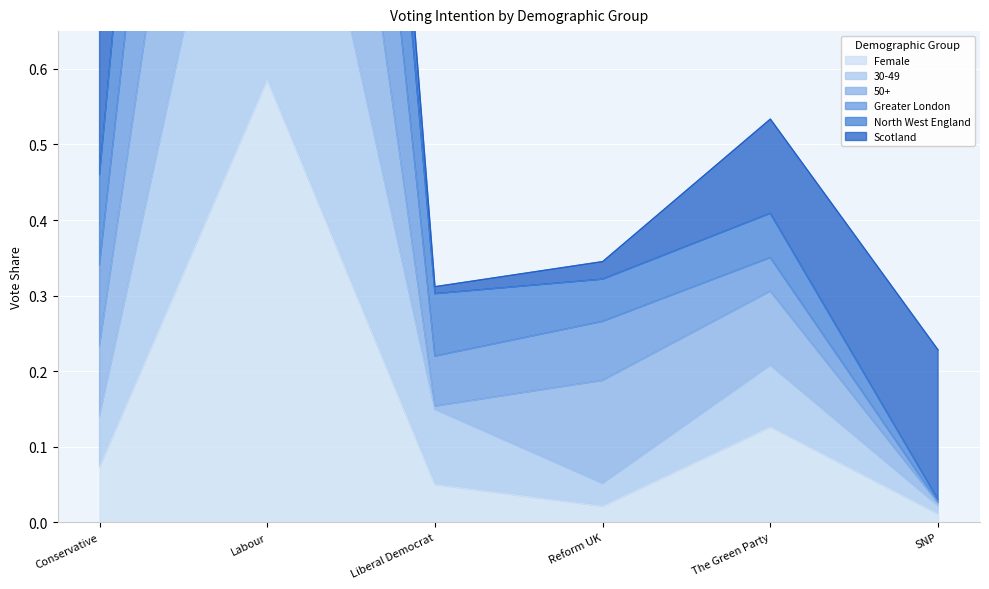

True or false: Greater London has more than 2 points higher than both neighbors.

False